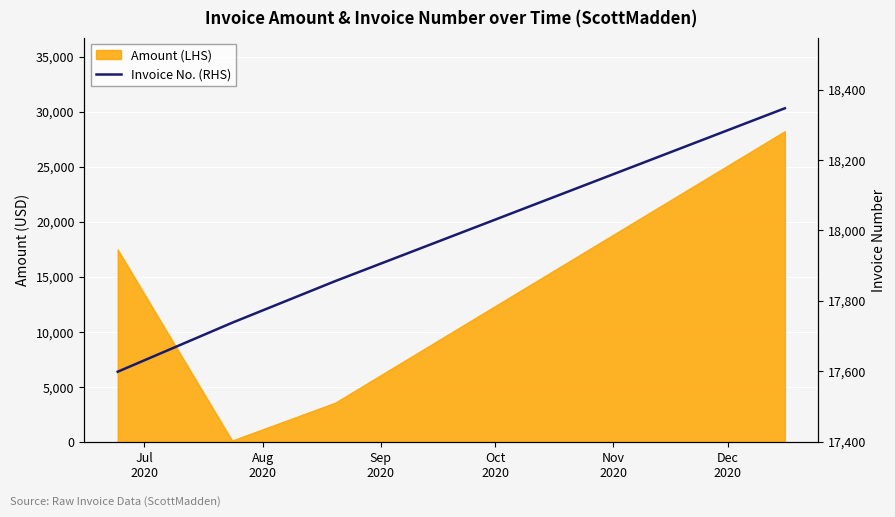

What is the sum of all values?

71540